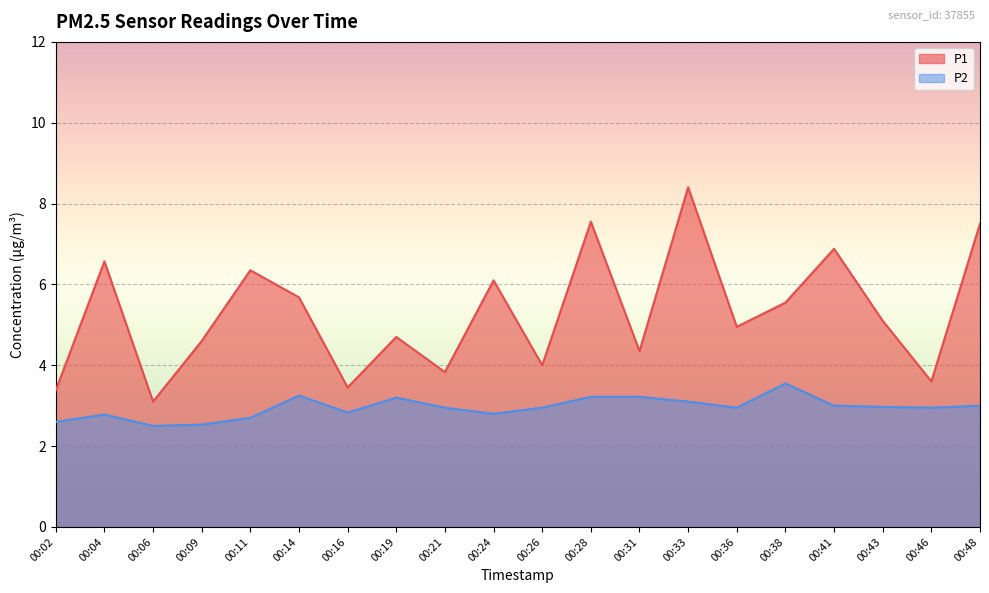

Which series has the largest range (max minus min)?

P1